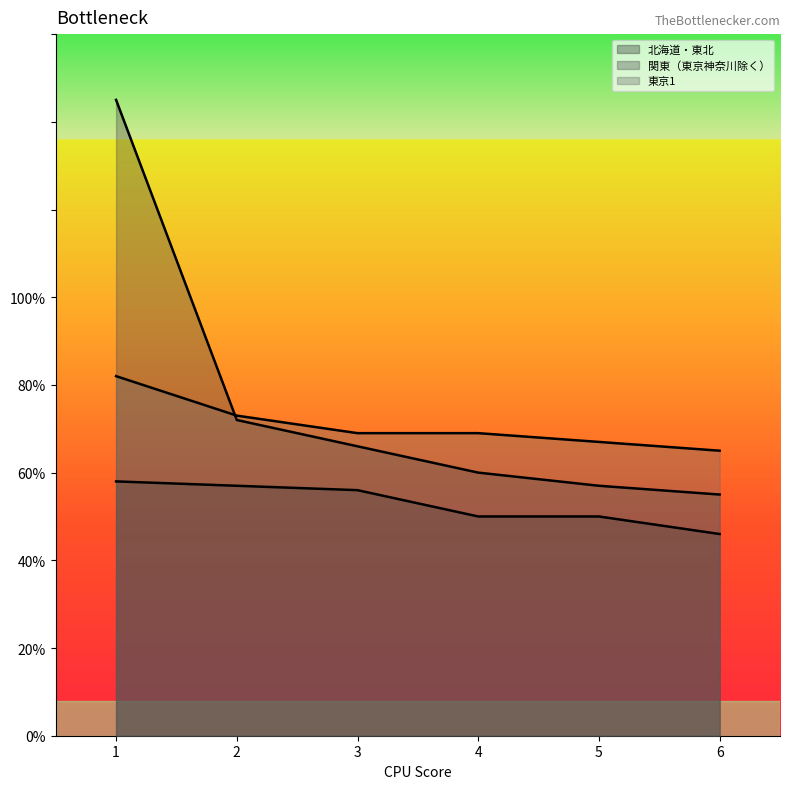

The 関東（東京神奈川除く） series shows 93 at 6. True or false?

False